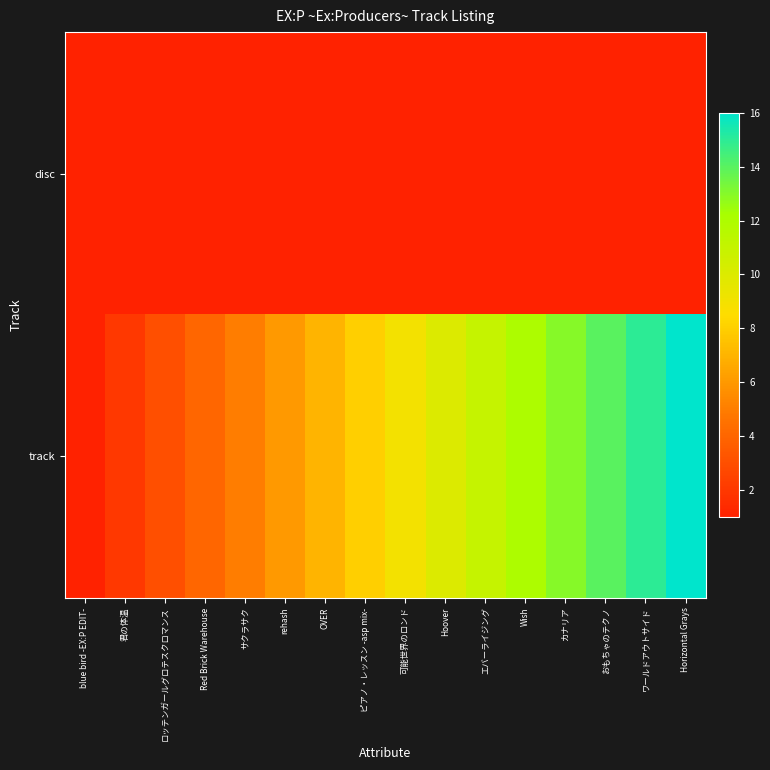

Reading right to left, what are all the values shown in this chart?

disc: Horizontal Grays=1	ワールドアウトサイド=1	おもちゃのテクノ=1	カナリア=1	Wish=1	エバーライジング=1	Hoover=1	可能世界のロンド=1	ピアノ・レッスン -asp mix-=1	OVER=1	rehash=1	サクラサク=1	Red Brick Warehouse=1	ロッテンガールグロテスクロマンス=1	君の体温=1	blue bird -EX:P EDIT-=1
track: Horizontal Grays=16	ワールドアウトサイド=15	おもちゃのテクノ=14	カナリア=13	Wish=12	エバーライジング=11	Hoover=10	可能世界のロンド=9	ピアノ・レッスン -asp mix-=8	OVER=7	rehash=6	サクラサク=5	Red Brick Warehouse=4	ロッテンガールグロテスクロマンス=3	君の体温=2	blue bird -EX:P EDIT-=1